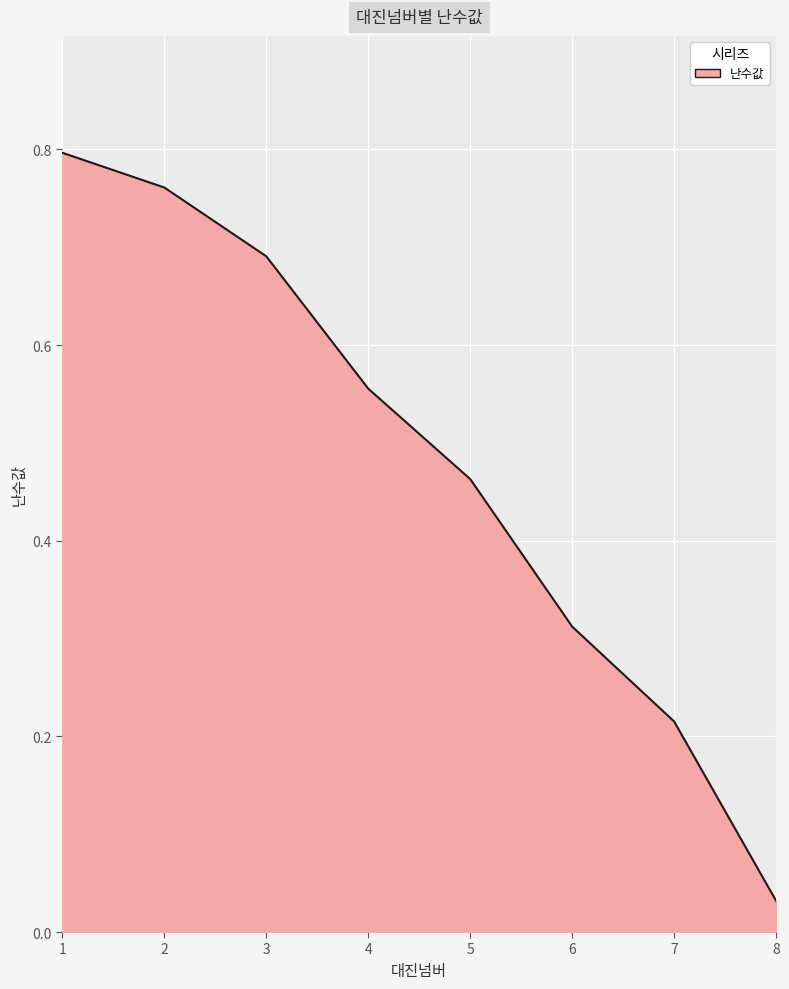

List the labels in order of value, largest first.

1, 2, 3, 4, 5, 6, 7, 8